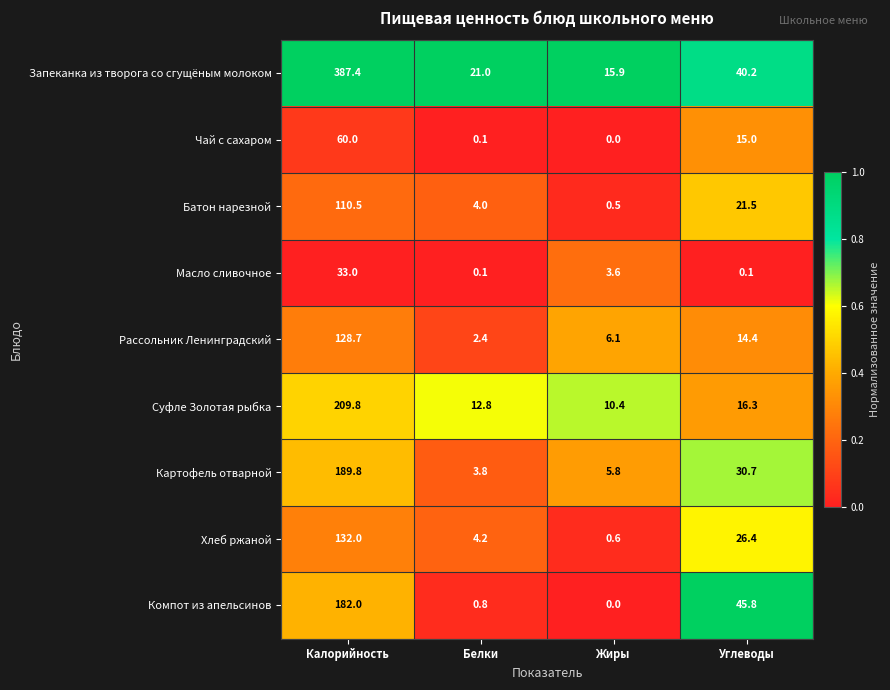

What is the sum of all Масло сливочное values?

36.8